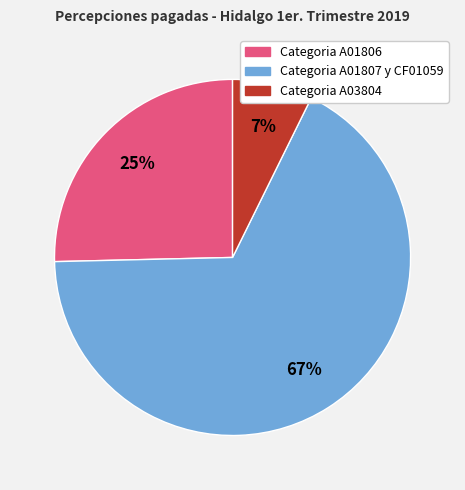

Which category has the smallest portion of the pie?

Categoria A03804